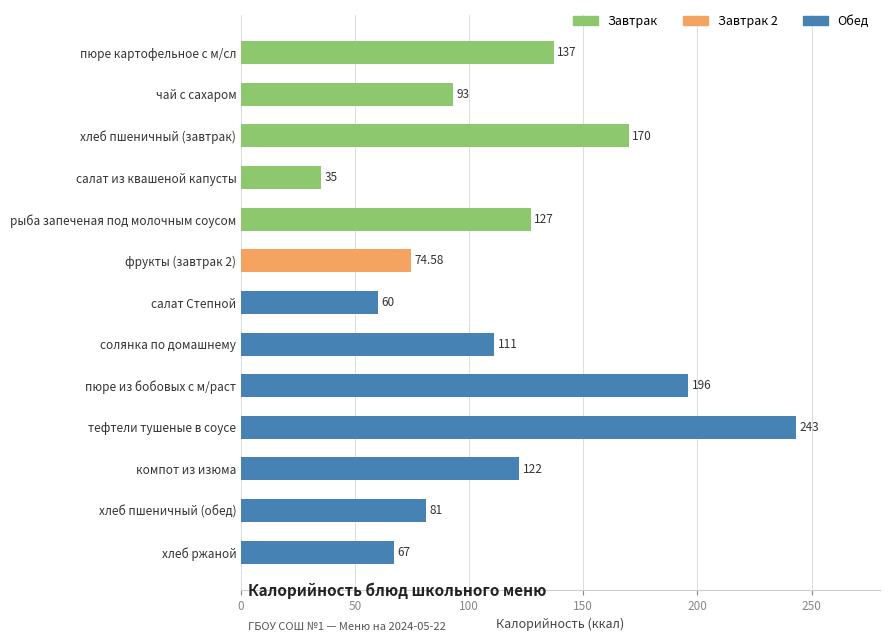

What is the maximum value shown in the chart?

243.0